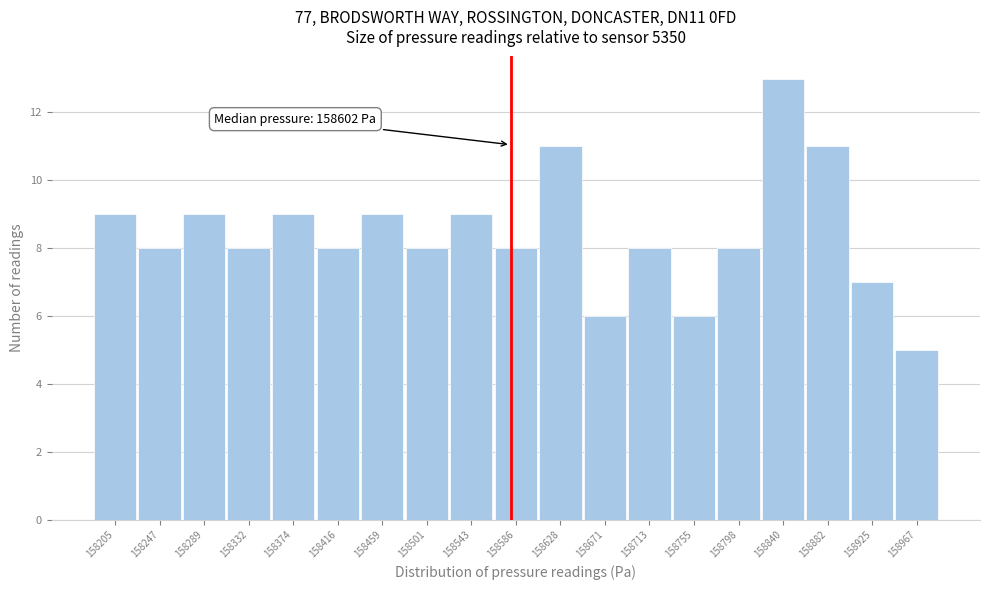

Reading left to right, what are all the values shown in this chart?

158205=9	158247=8	158289=9	158332=8	158374=9	158416=8	158459=9	158501=8	158543=9	158586=8	158628=11	158671=6	158713=8	158755=6	158798=8	158840=13	158882=11	158925=7	158967=5